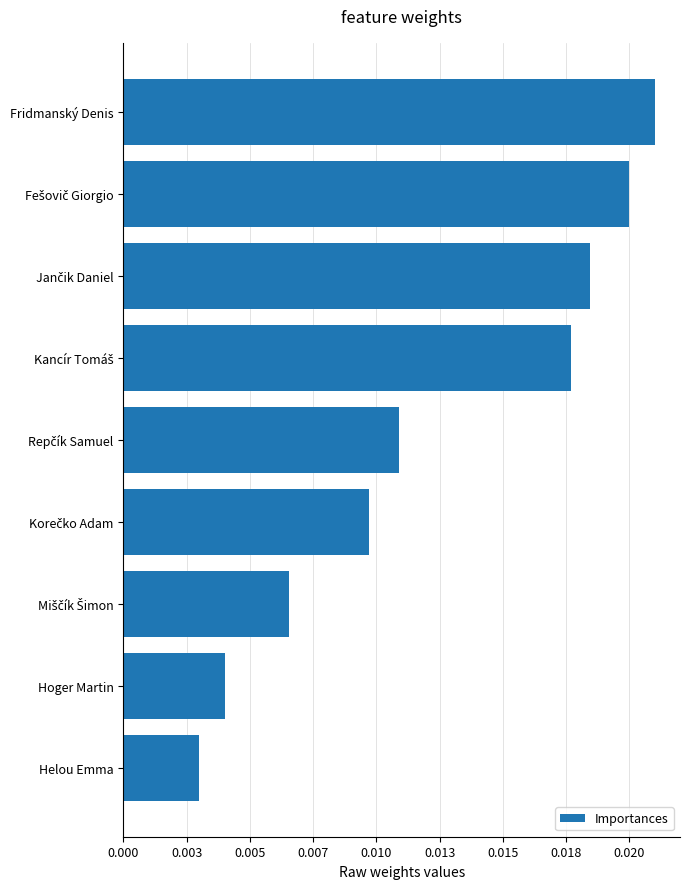

Are the bars horizontal?

Yes